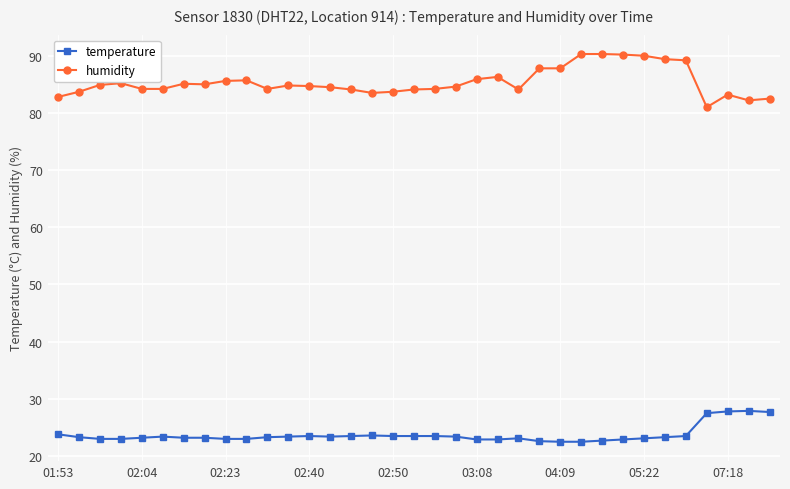

At how many categories does at least one series exceed 31?

35